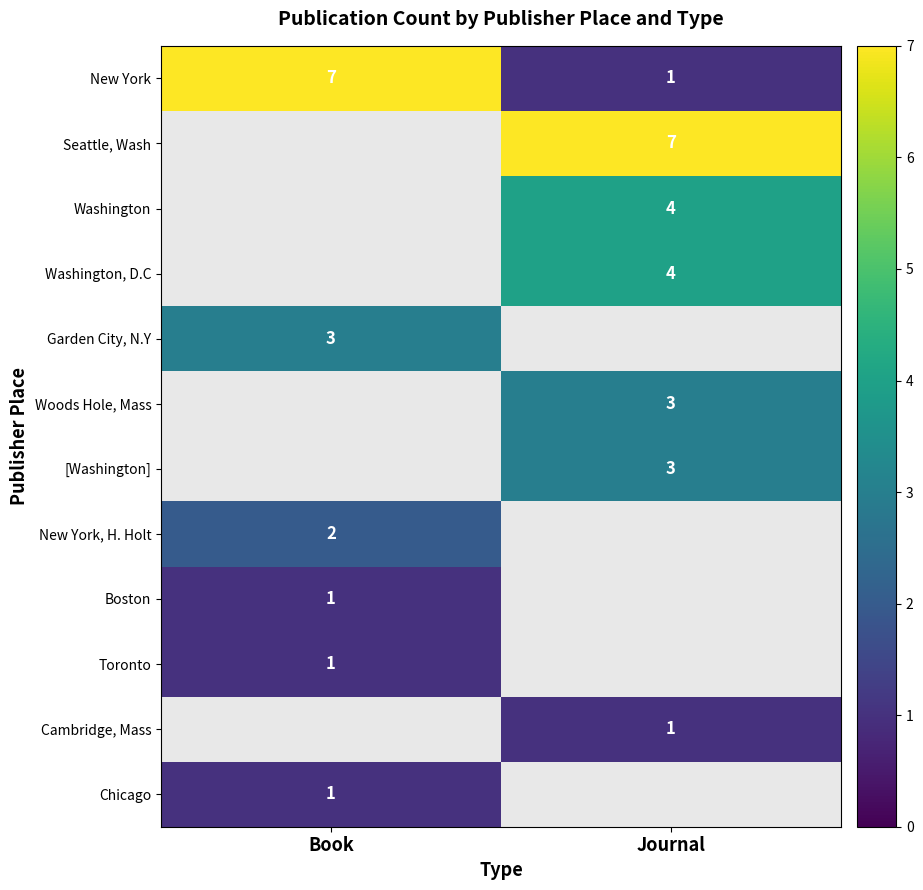

Is the value of Seattle, Wash at Journal greater than the value of Woods Hole, Mass at Journal?

Yes